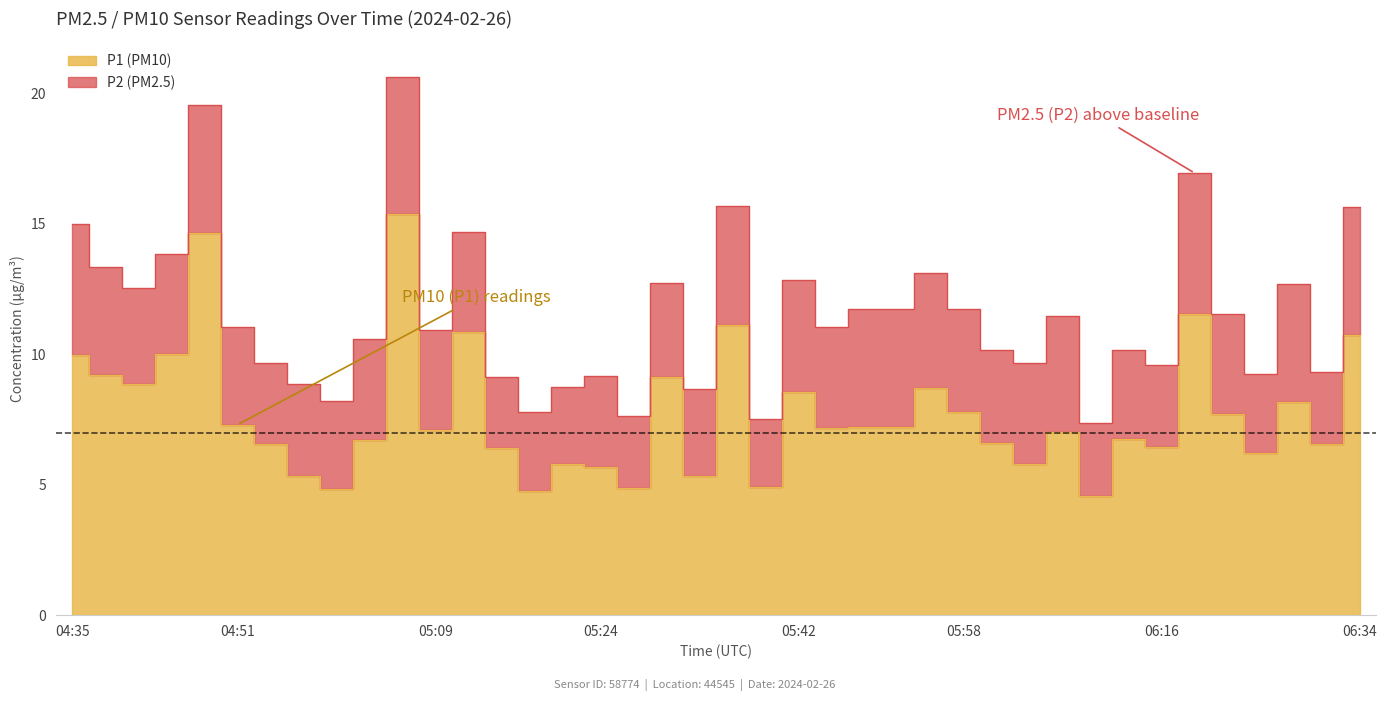

What is the change in value from 04:45 to 06:25?

-3.8